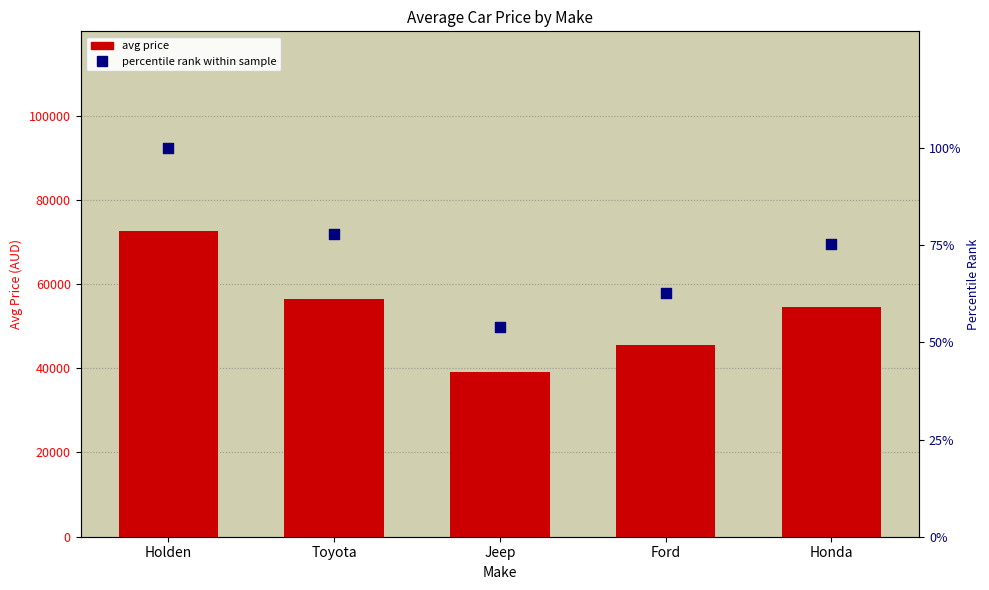

At which category is the sum across all series the highest?

Holden